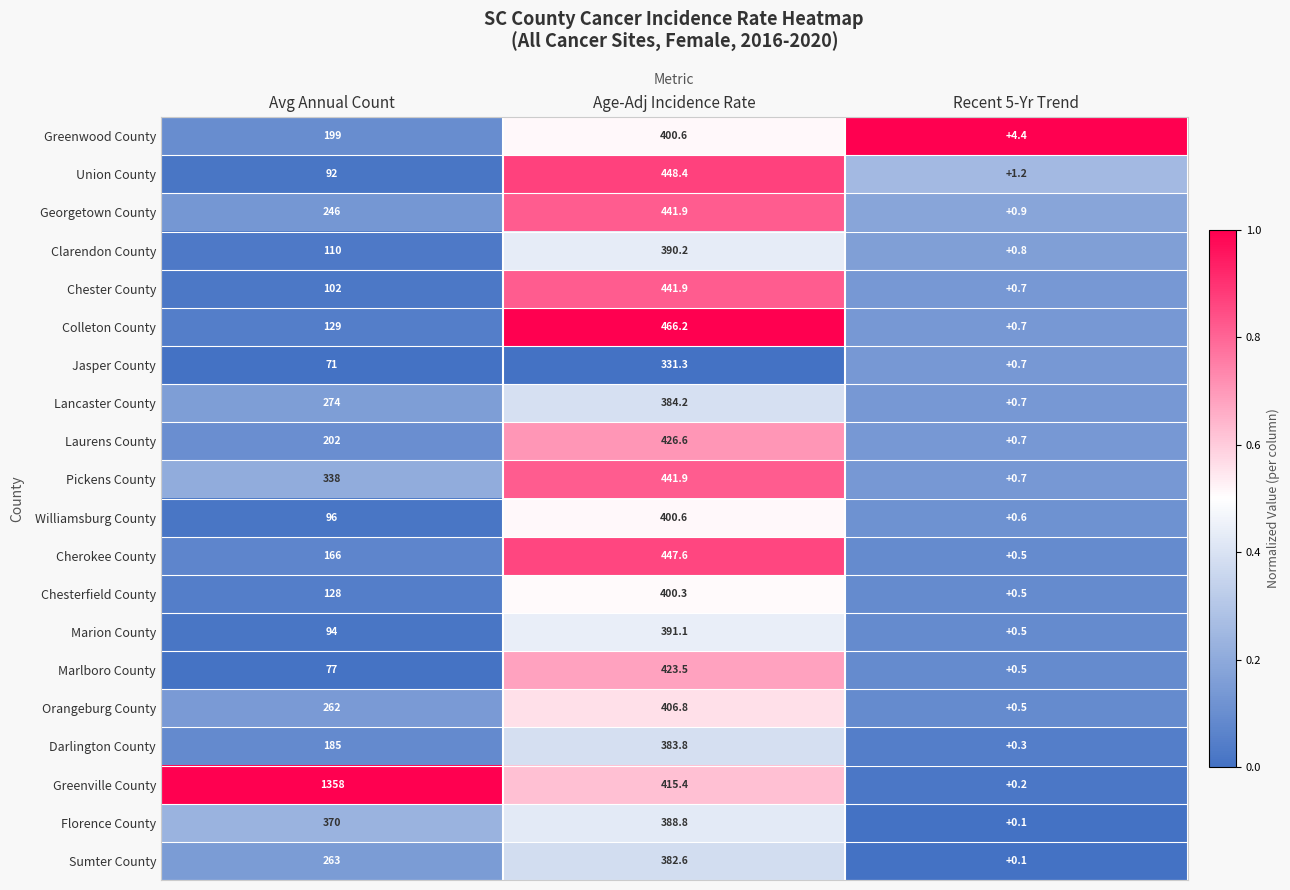

True or false: Cherokee County has a value of 447.6 at Age-Adj Incidence Rate.

True